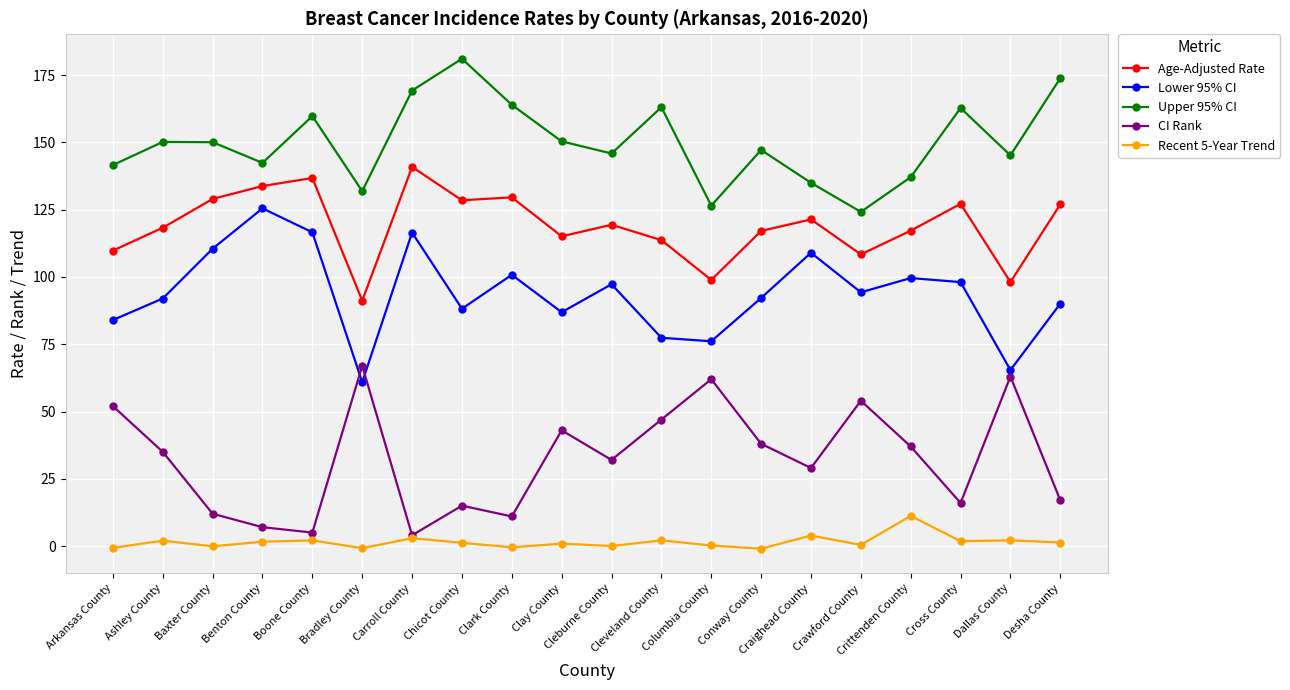

What is the sum of all CI Rank values?

646.0